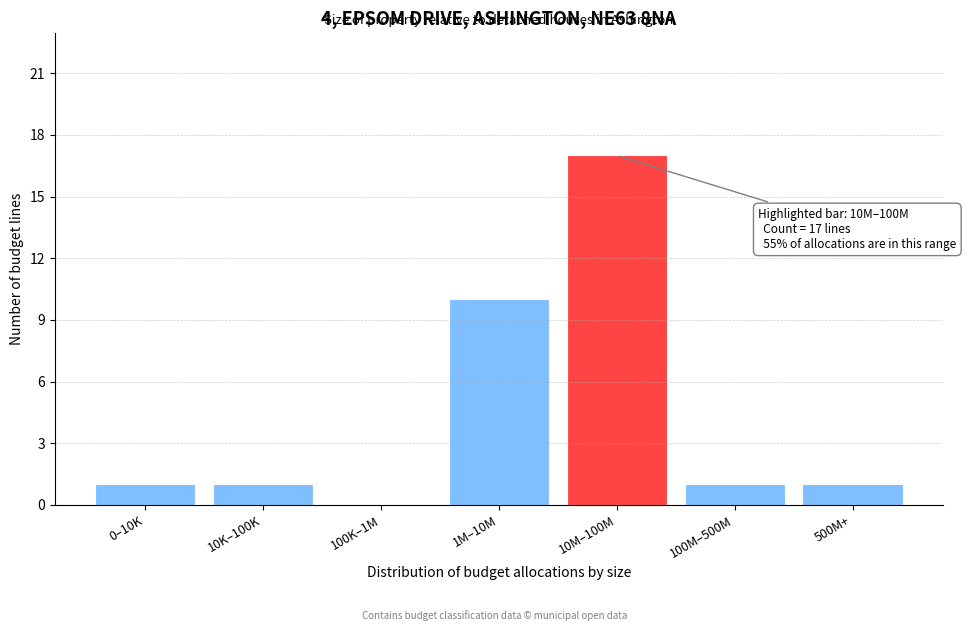

Reading left to right, transcribe all the data shown in this chart.

0–10K=1	10K–100K=1	100K–1M=0	1M–10M=10	10M–100M=17	100M–500M=1	500M+=1